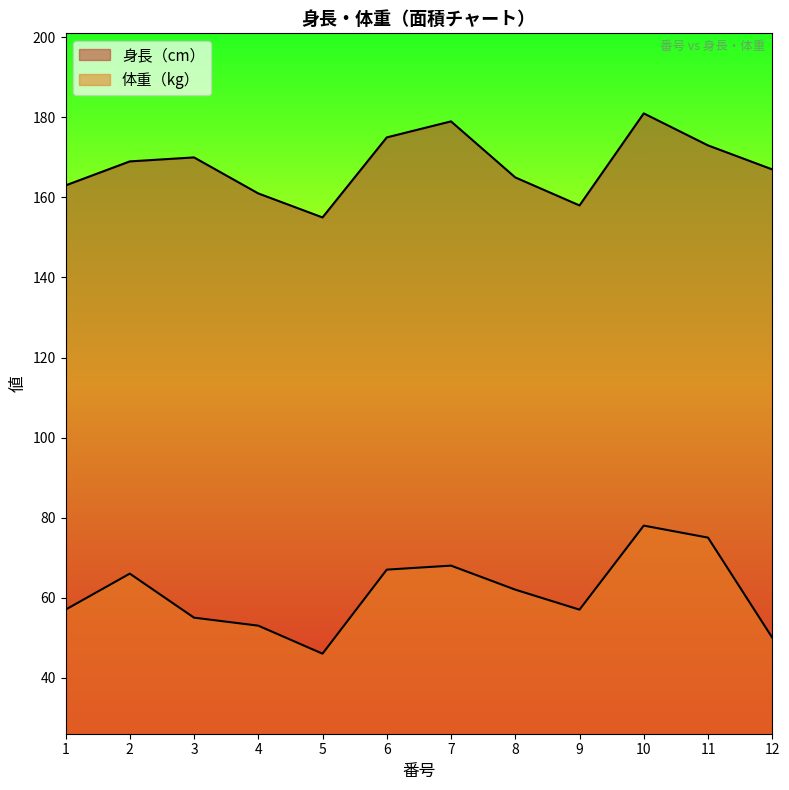

The value of 体重（kg） at 8 is 62. True or false?

True